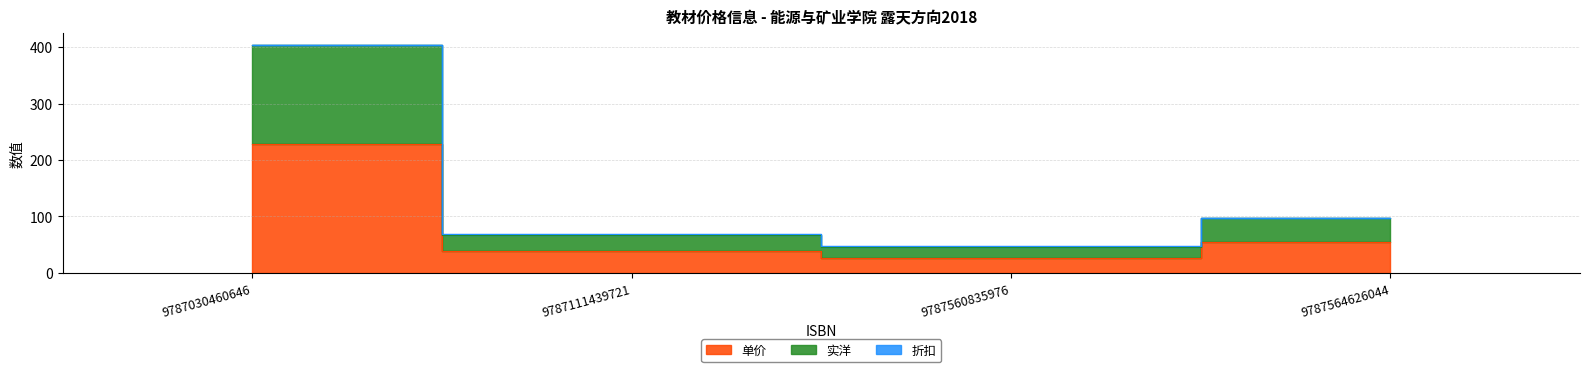

What is the average value of the 单价 series?

86.6